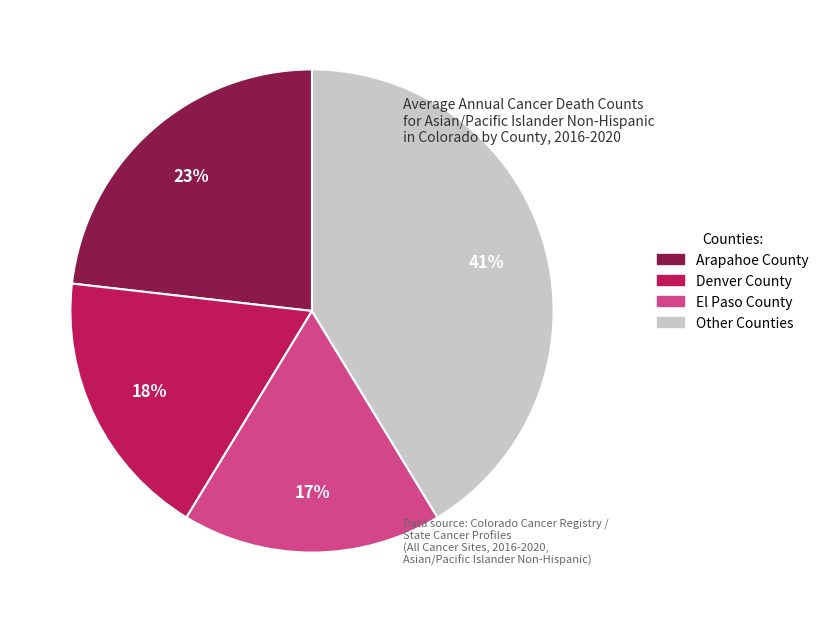

Does any single category account for the majority?

No